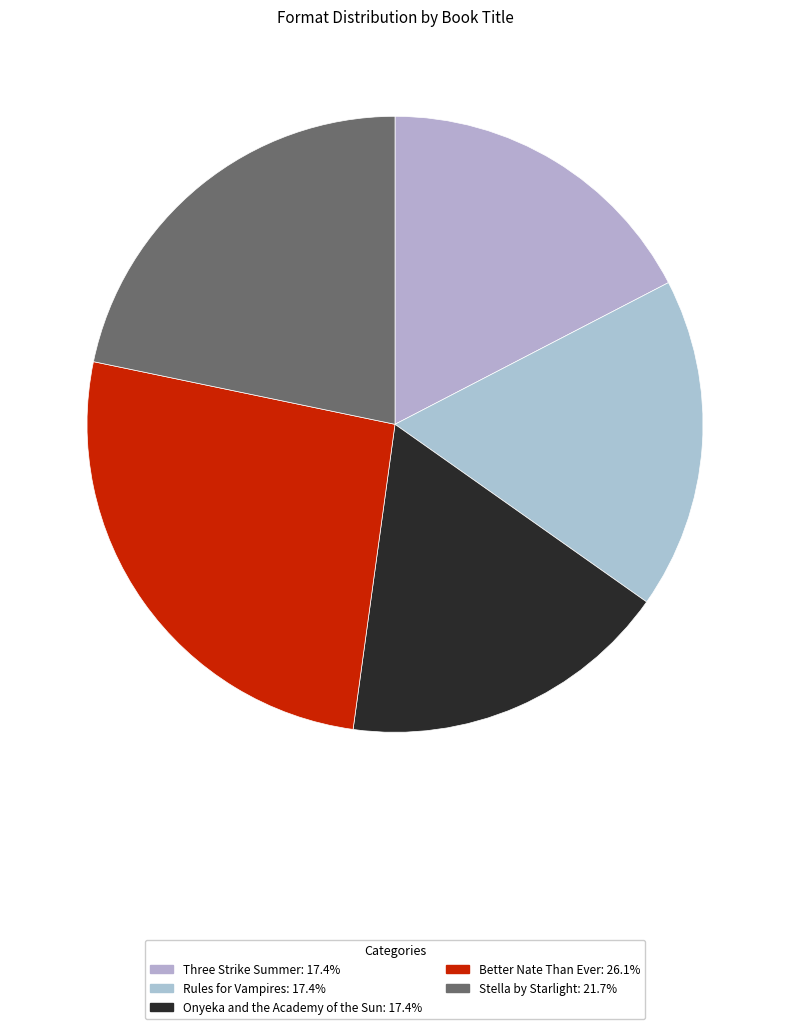

Rank the categories by value from highest to lowest.

Better Nate Than Ever, Stella by Starlight, Three Strike Summer, Rules for Vampires, Onyeka and the Academy of the Sun